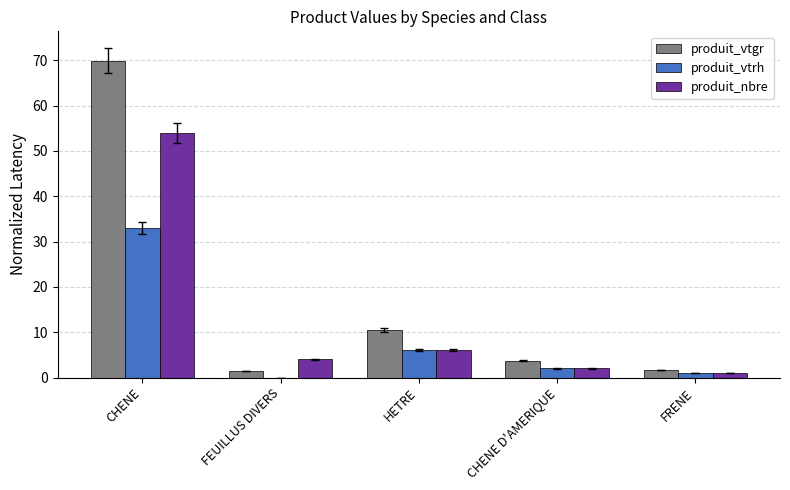

Is the value of produit_vtrh at CHENE greater than the value of produit_nbre at FRENE?

Yes